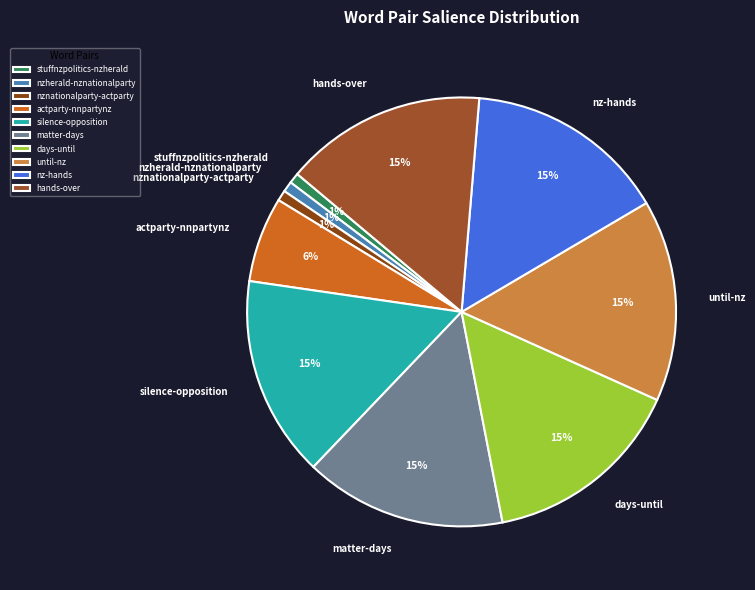

Combined, do hands-over and nznationalparty-actparty account for over 50%?

No